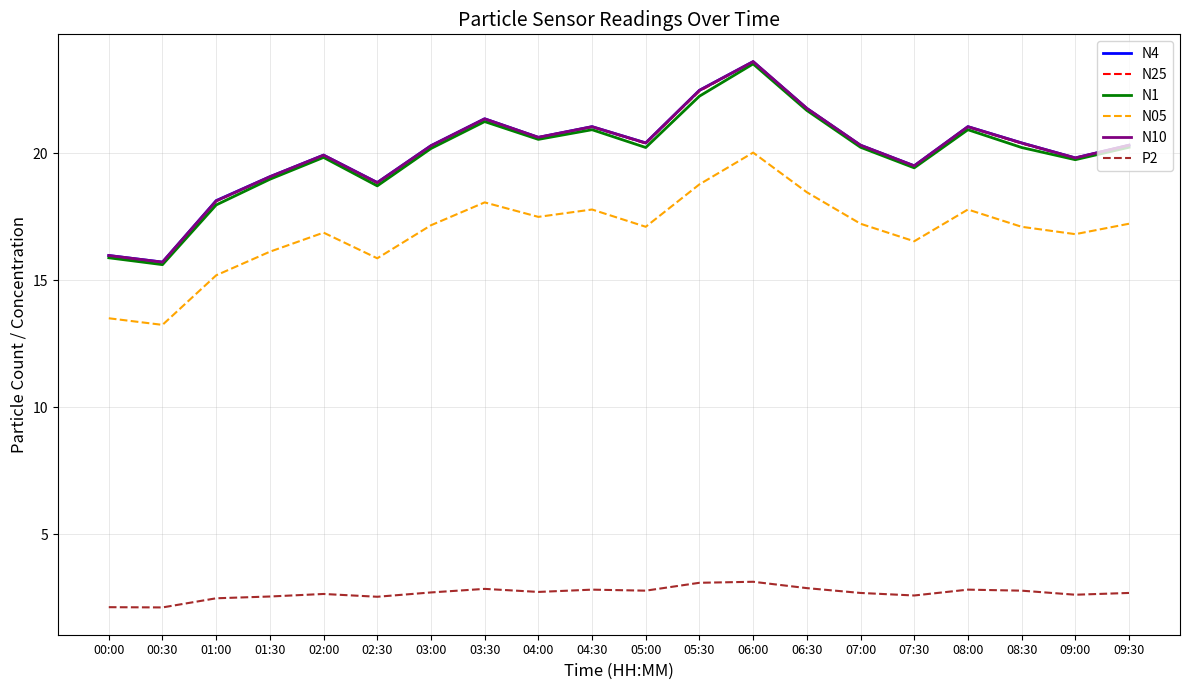

What is the spread (max minus min) of values at 05:00?

17.6